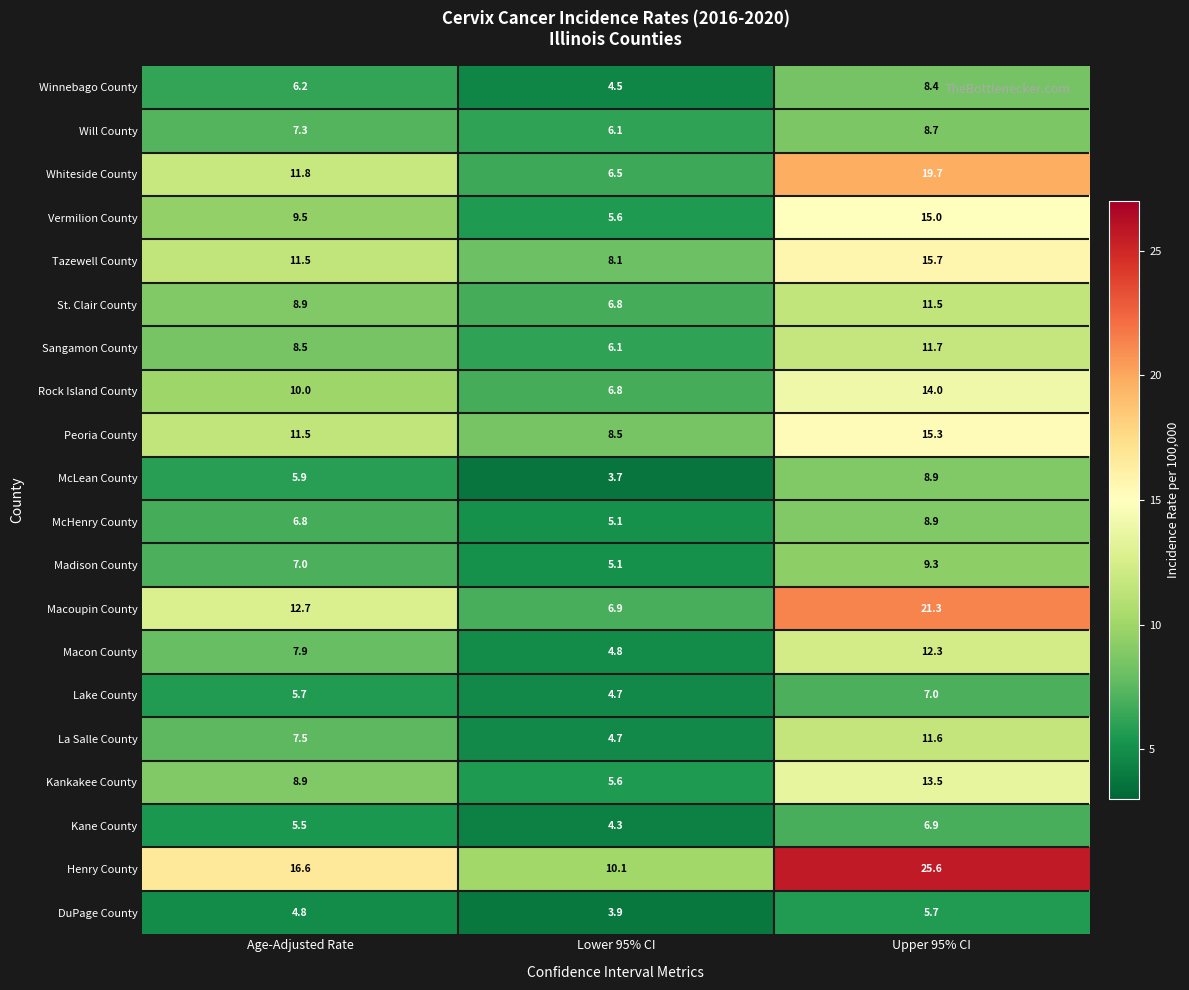

Count the number of categories in the chart.

3